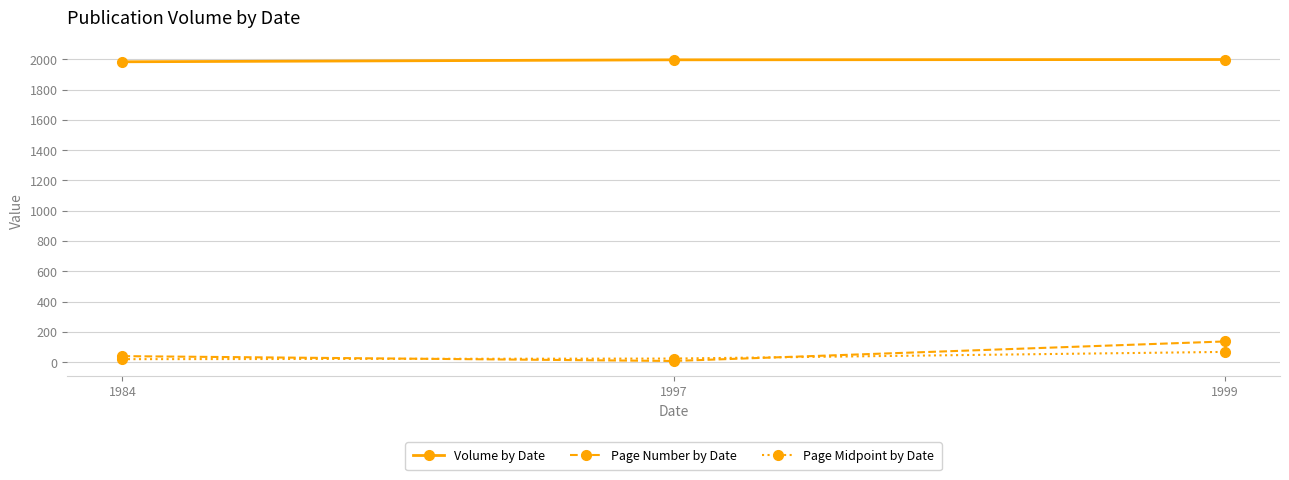

Count the Page Number by Date values in the range 8 to 137.

3